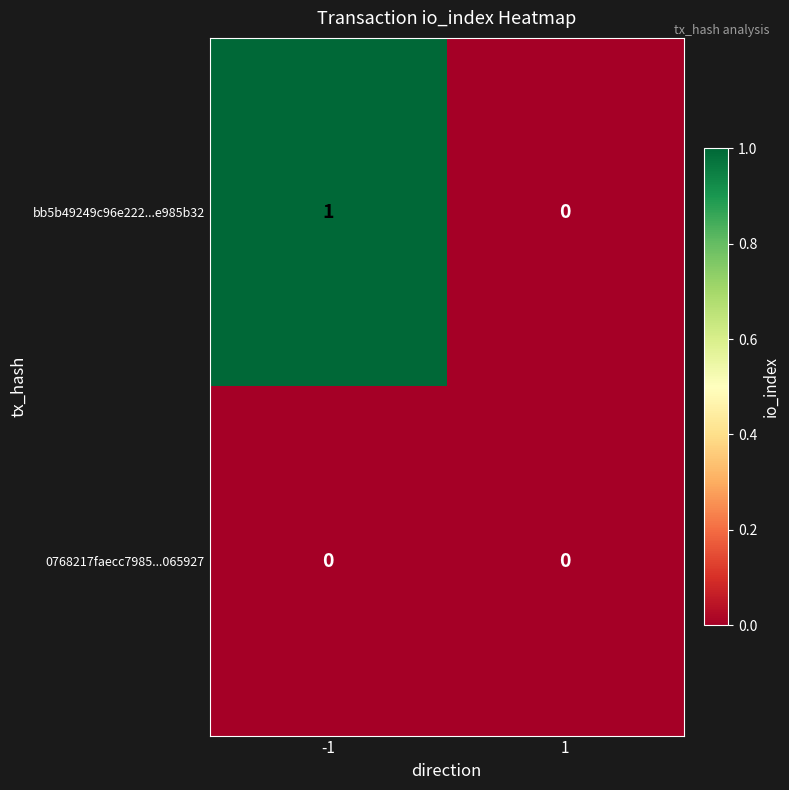

List the series in order of their peak value, highest first.

bb5b49249c96e222...e985b32, 0768217faecc7985...065927